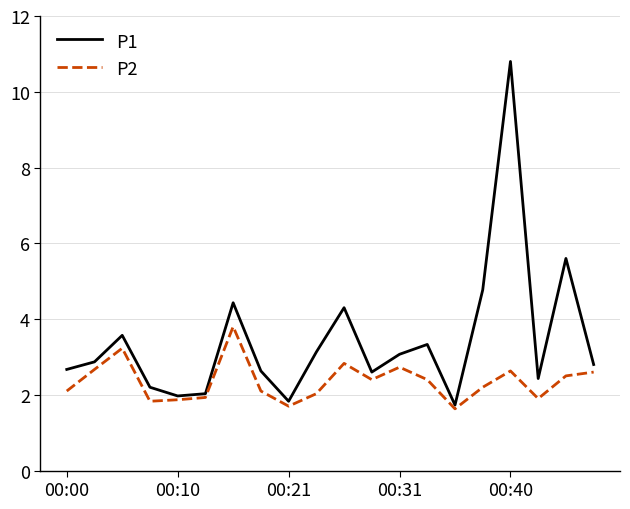

True or false: P1 has more than 1 points higher than both neighbors.

True